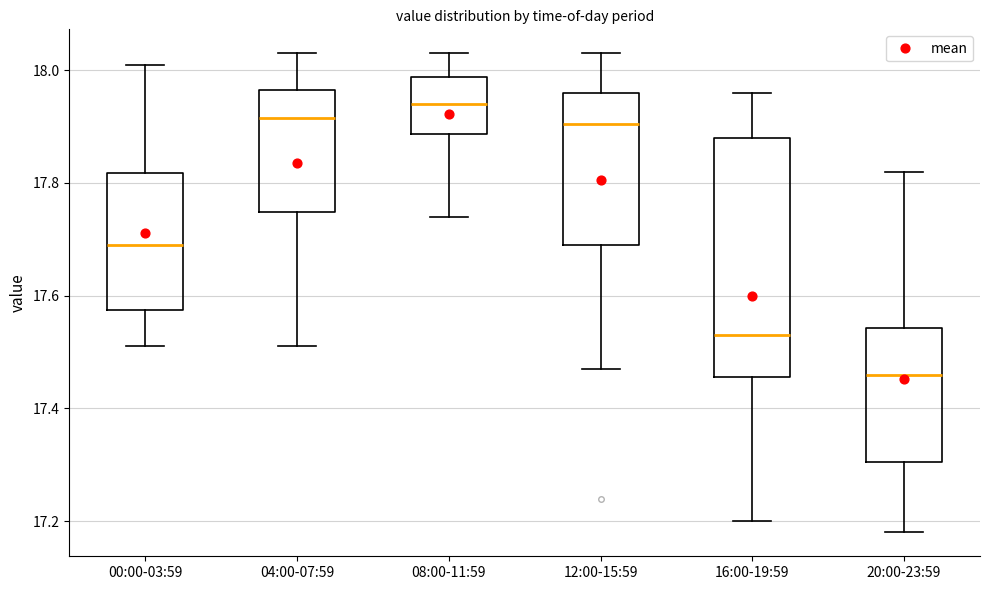

Reading left to right, read every box against the y-axis: the position of its median line, the range the box covers, and the ends of its whiskers. The values are not printed on the chart, so give them approximately, as read against the axis.

00:00-03:59: median 17.70, box 17.58 to 17.82, whiskers 17.52 to 18.02
04:00-07:59: median 17.92, box 17.74 to 17.96, whiskers 17.52 to 18.04
08:00-11:59: median 17.94, box 17.88 to 17.98, whiskers 17.74 to 18.04
12:00-15:59: median 17.90, box 17.70 to 17.96, whiskers 17.48 to 18.04
16:00-19:59: median 17.54, box 17.46 to 17.88, whiskers 17.20 to 17.96
20:00-23:59: median 17.46, box 17.30 to 17.54, whiskers 17.18 to 17.82